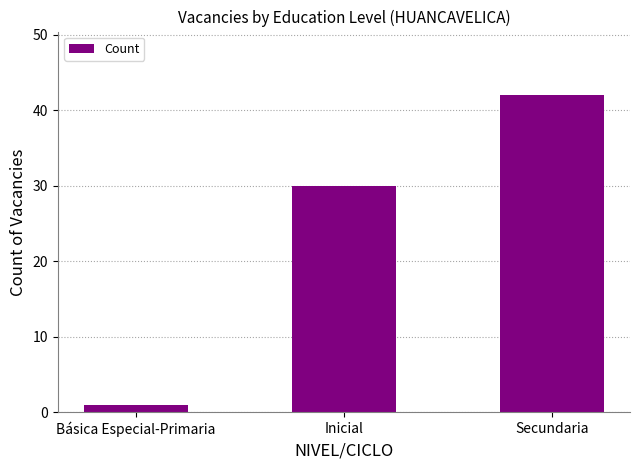

Between Básica Especial-Primaria and Secundaria, which is larger?

Secundaria